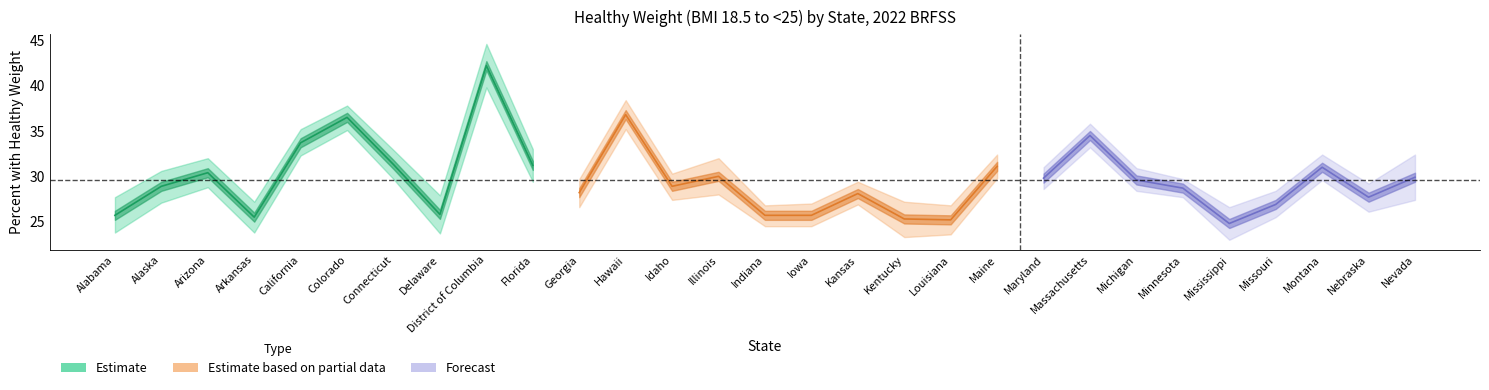

What is the minimum value for Lower CI?

23.0